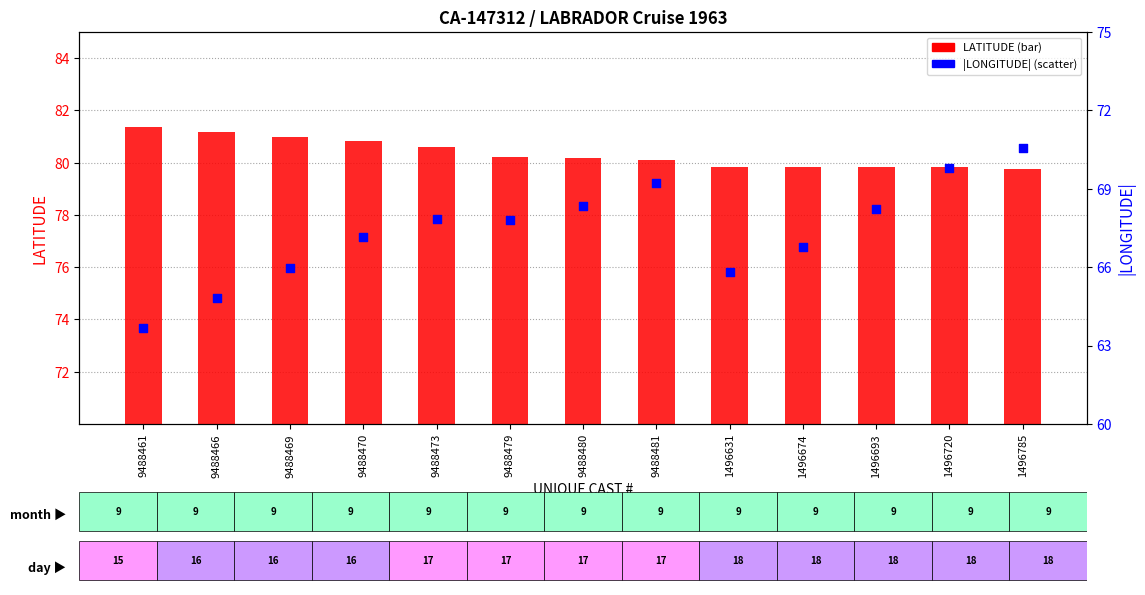

At which category is the sum across all series the highest?

1496785